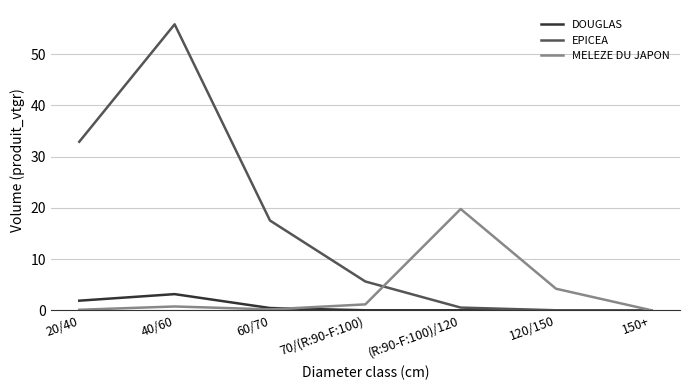

True or false: EPICEA has a value of 0.0 at 120/150.

True